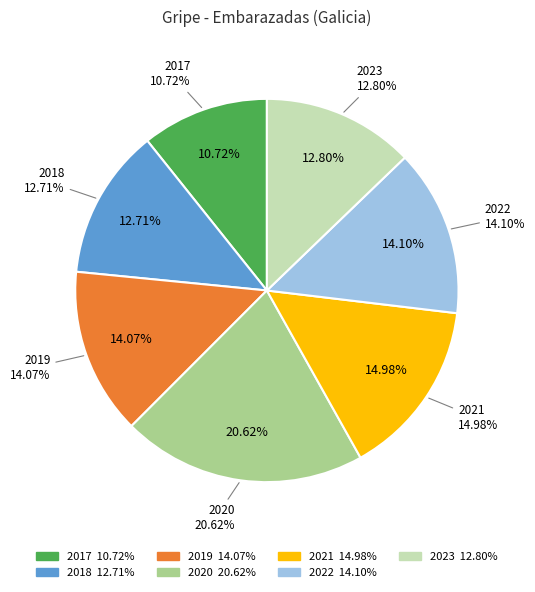

How much of the chart is everything except 2021?

85.0%